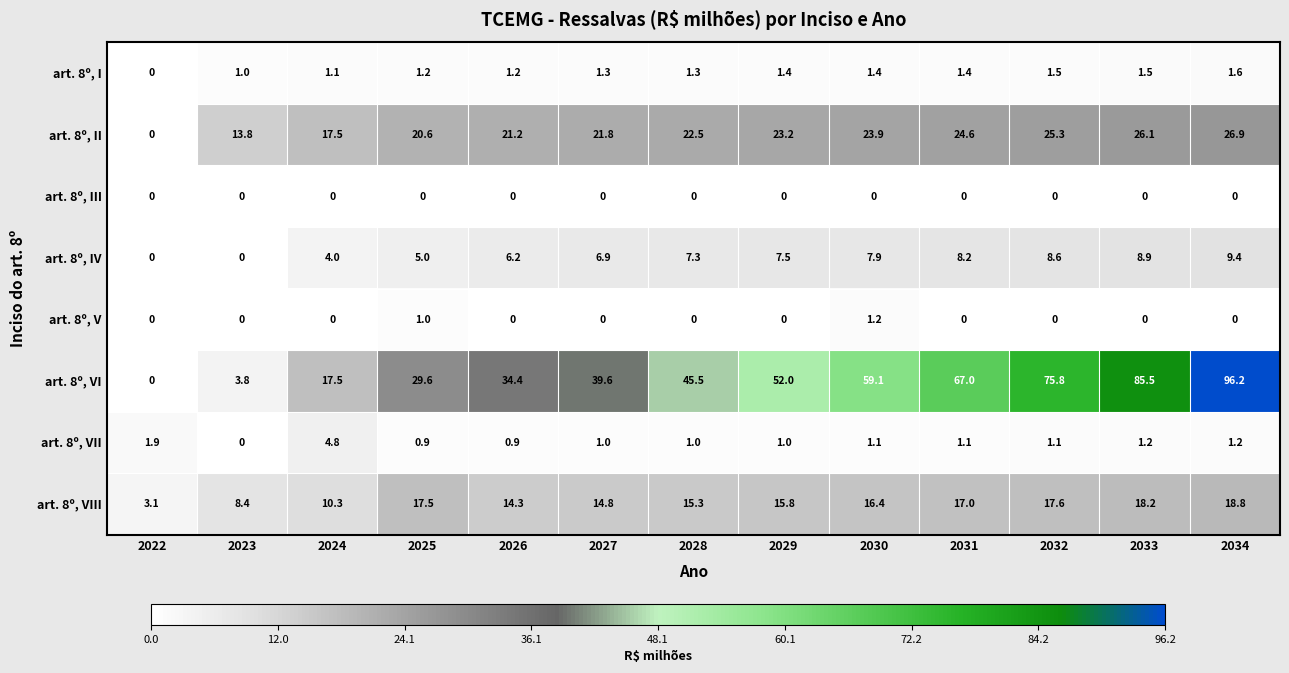

Which series has the widest spread of values?

art. 8º, VI